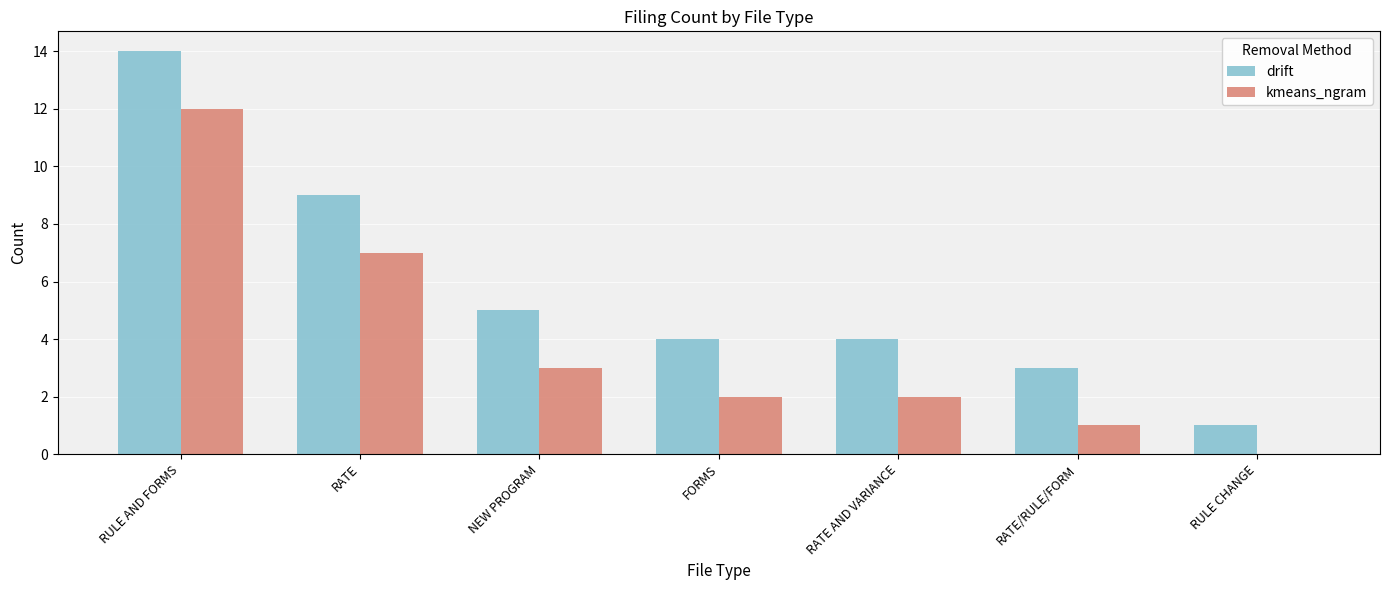

Where is kmeans_ngram nearest to the value 6?

RATE